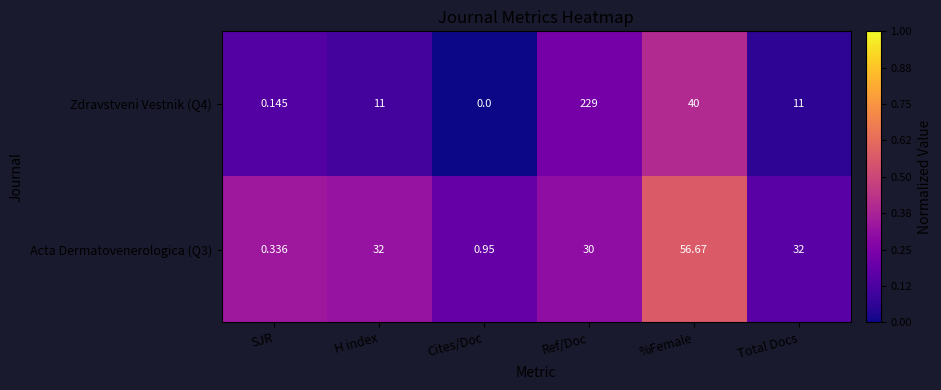

Where is Acta Dermatovenerologica (Q3) nearest to the value 28?

Ref/Doc